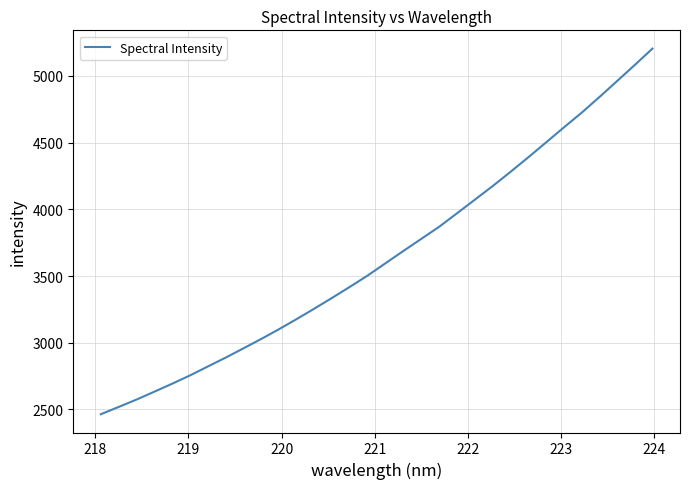

What is the difference between the maximum and minimum values?

2739.4